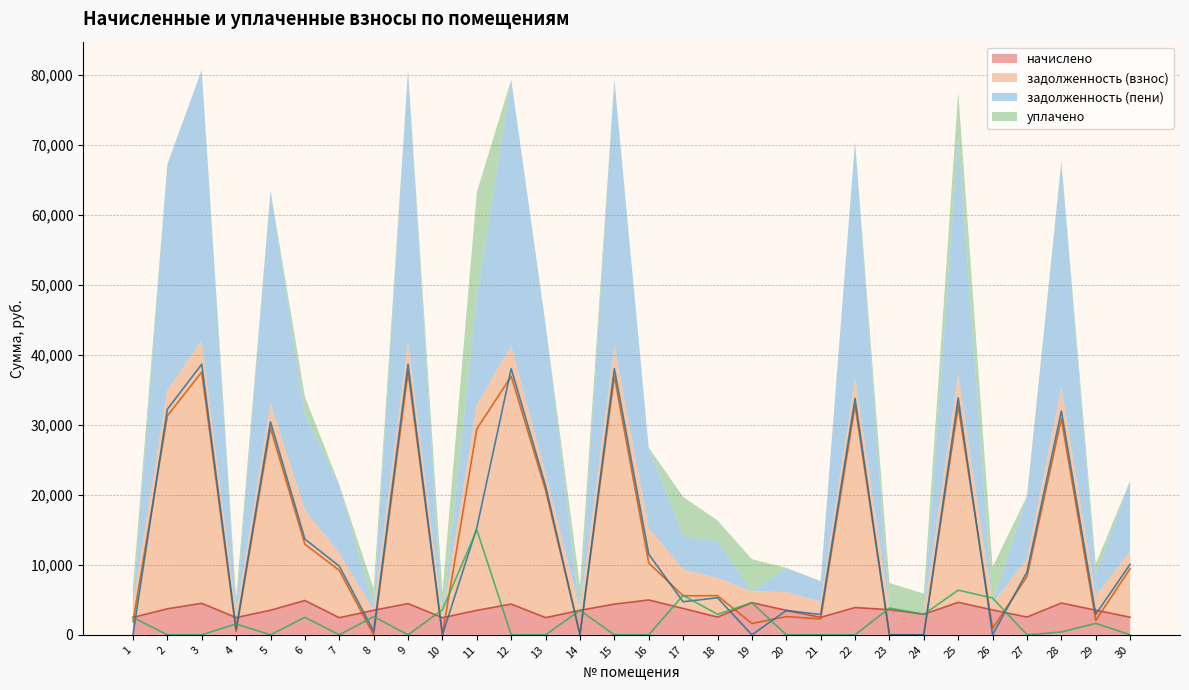

Which series ends up on top after the final intersection of начислено and задолженность (взнос)?

задолженность (взнос)